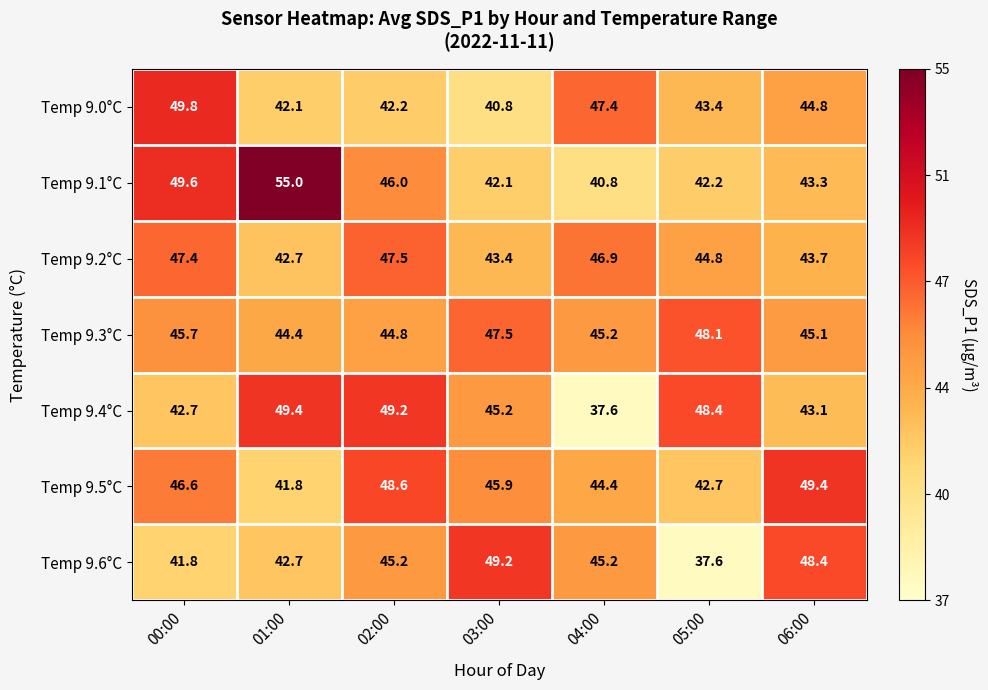

The Temp 9.1°C series shows 42.1 at 03:00. True or false?

True